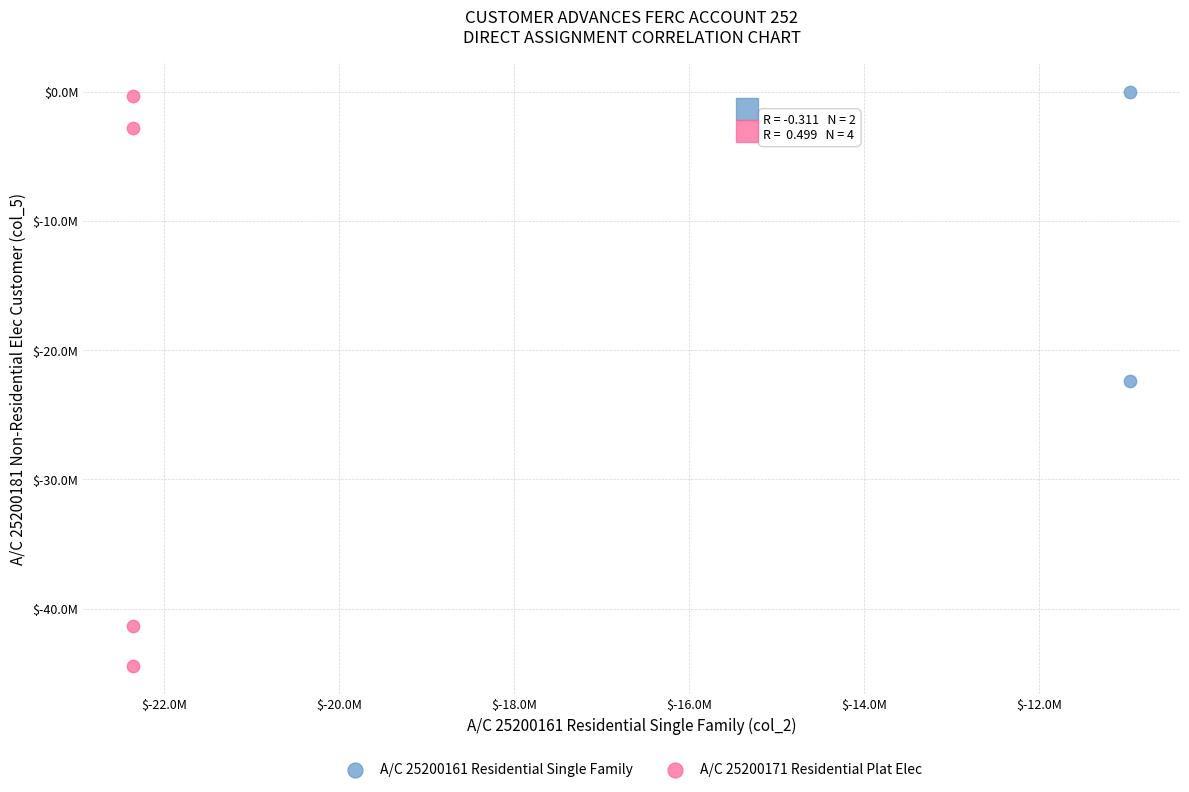

Which series has the widest spread of Y values?

A/C 25200171 Residential Plat Elec